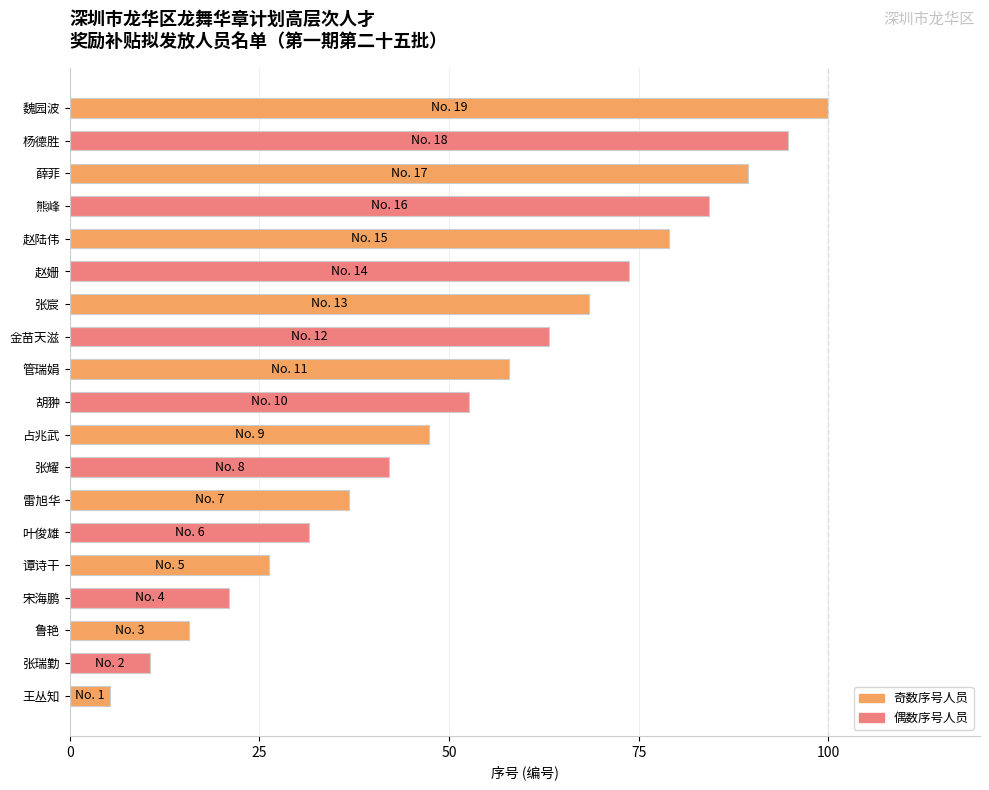

What value does the data have at 张宸?

68.4